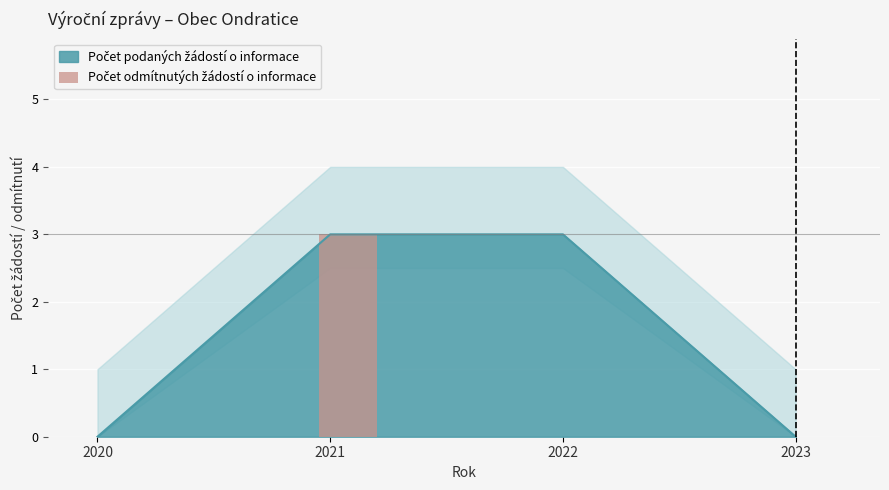

How many values are between 0 and 3?

4